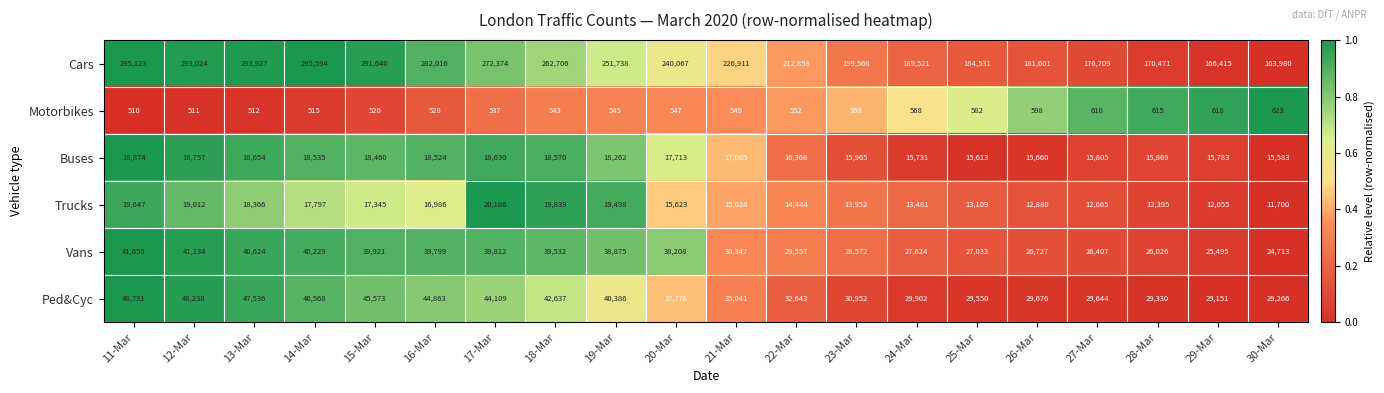

Which series has the largest range (max minus min)?

Cars